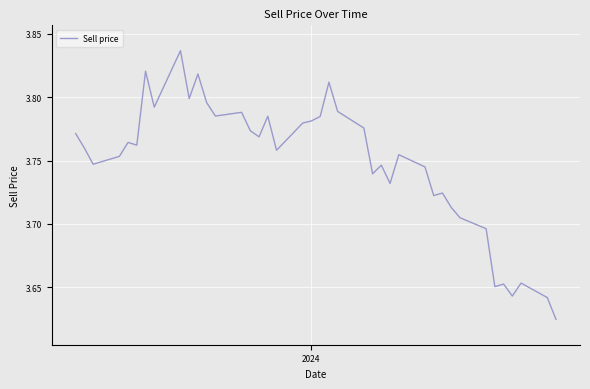

What is the difference between the maximum and second lowest values?

0.2